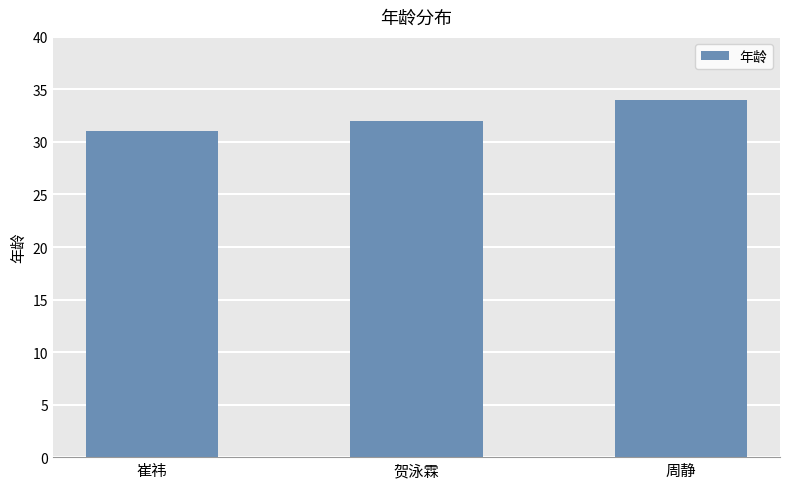

What is the difference between the values at 贺泳霖 and 崔祎?

1